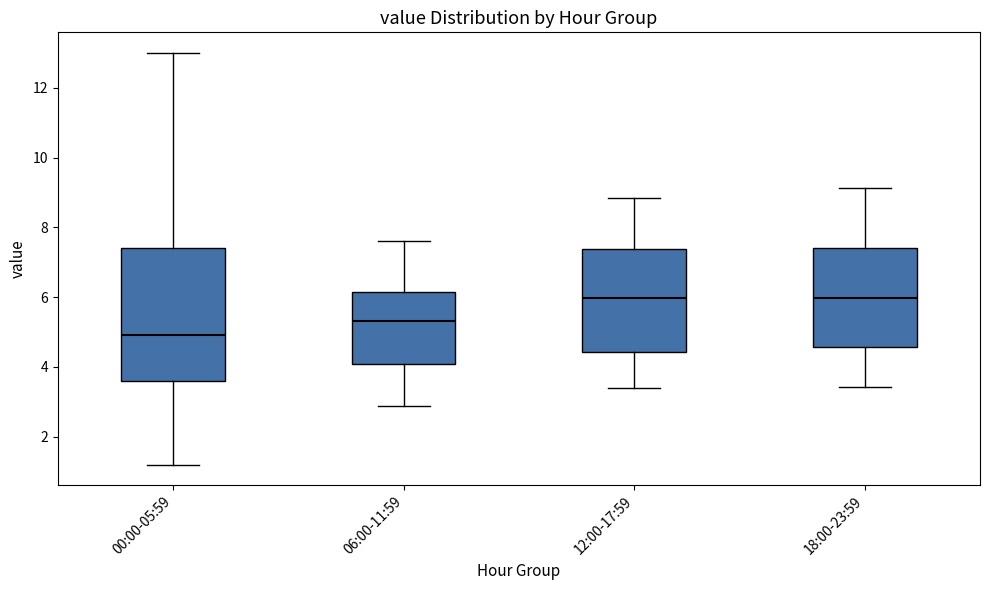

Which box is the tallest, from its lower edge to its upper edge?

00:00-05:59